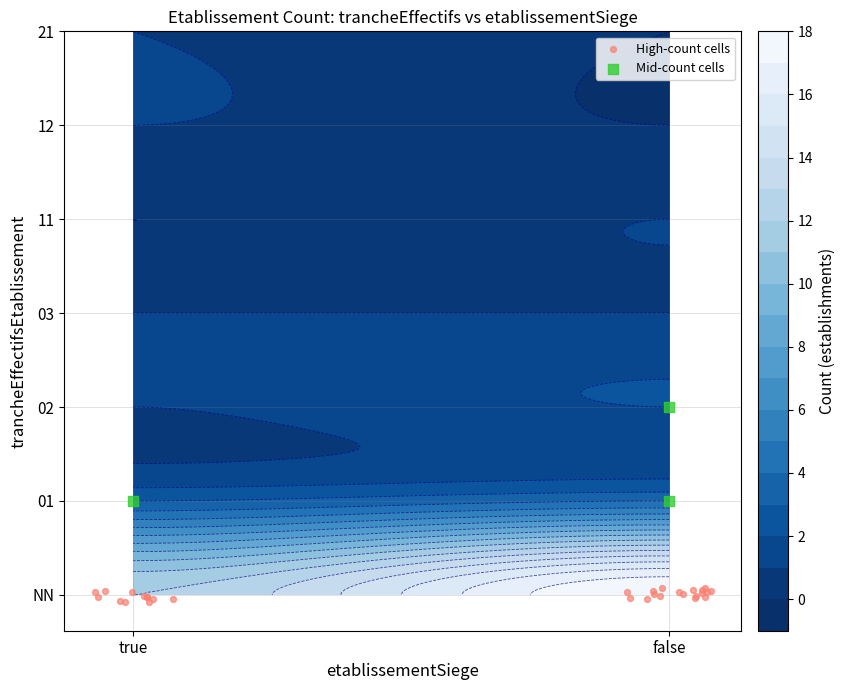

What is the sum of all values?

45